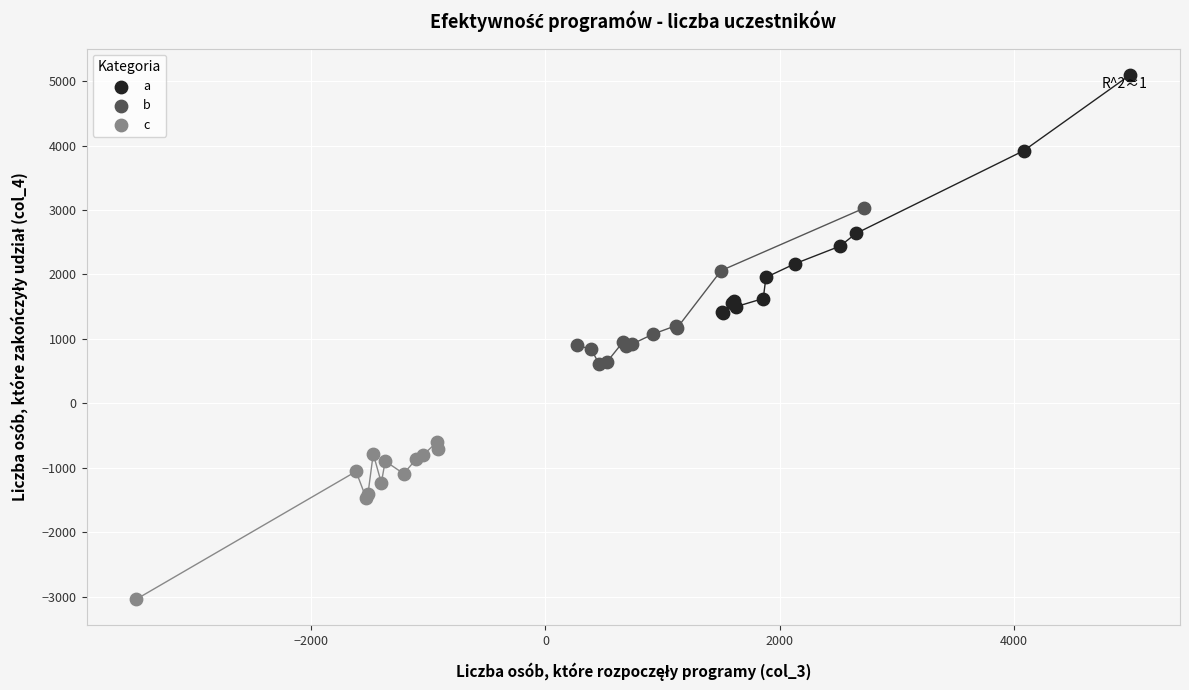

What are all the series names shown in the legend?

a, b, c